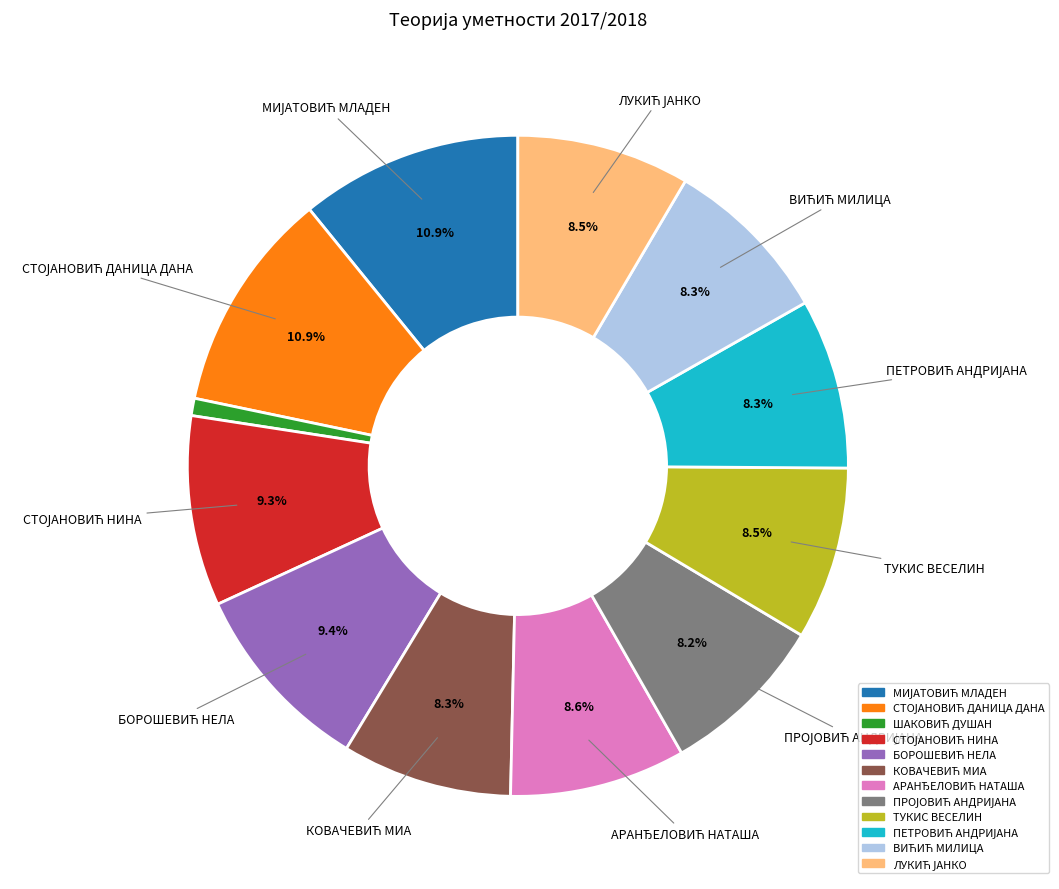

How many segments does this pie chart have?

12